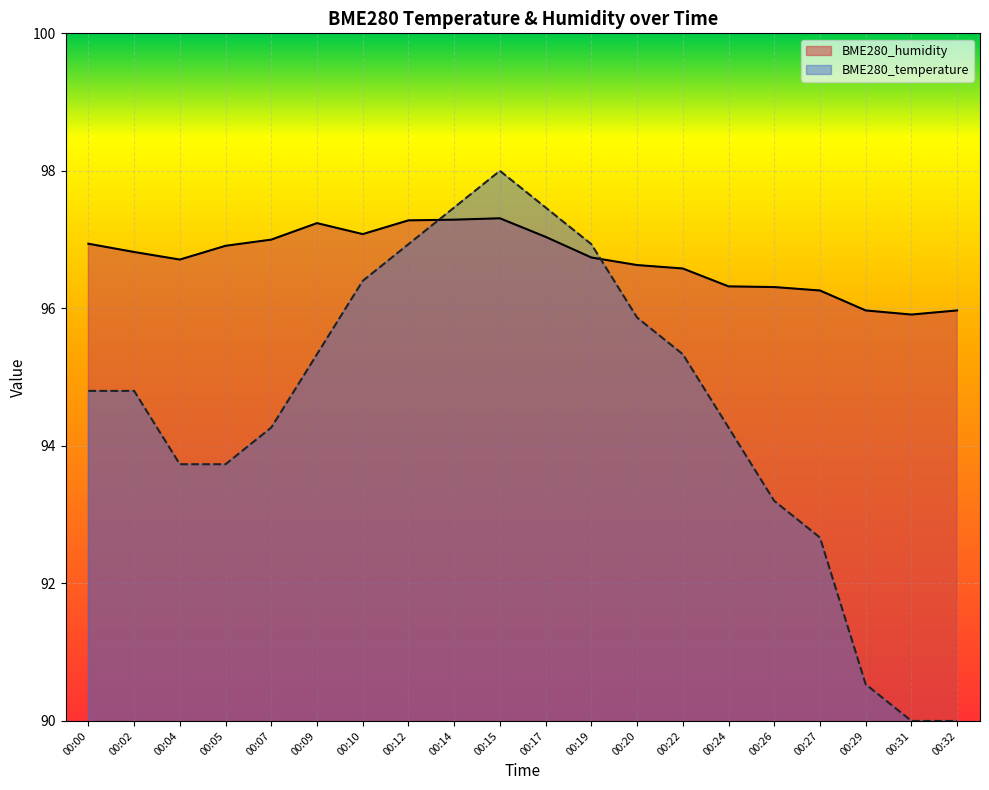

What is the difference between the BME280_temperature values at 00:15 and 00:29?

7.5